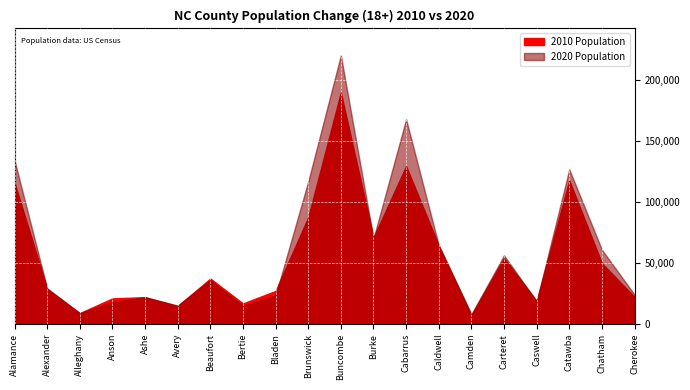

List the series in order of their overall mean, highest first.

2020 Population, 2010 Population